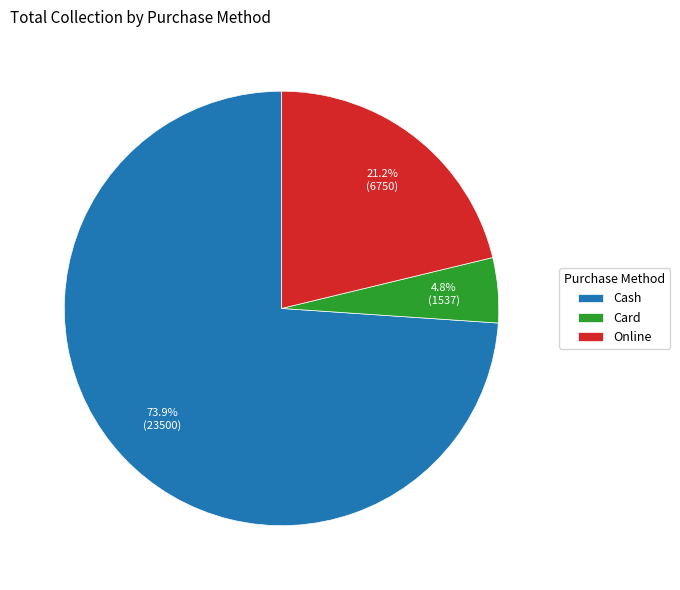

What portion of the pie excludes Card?

95.2%